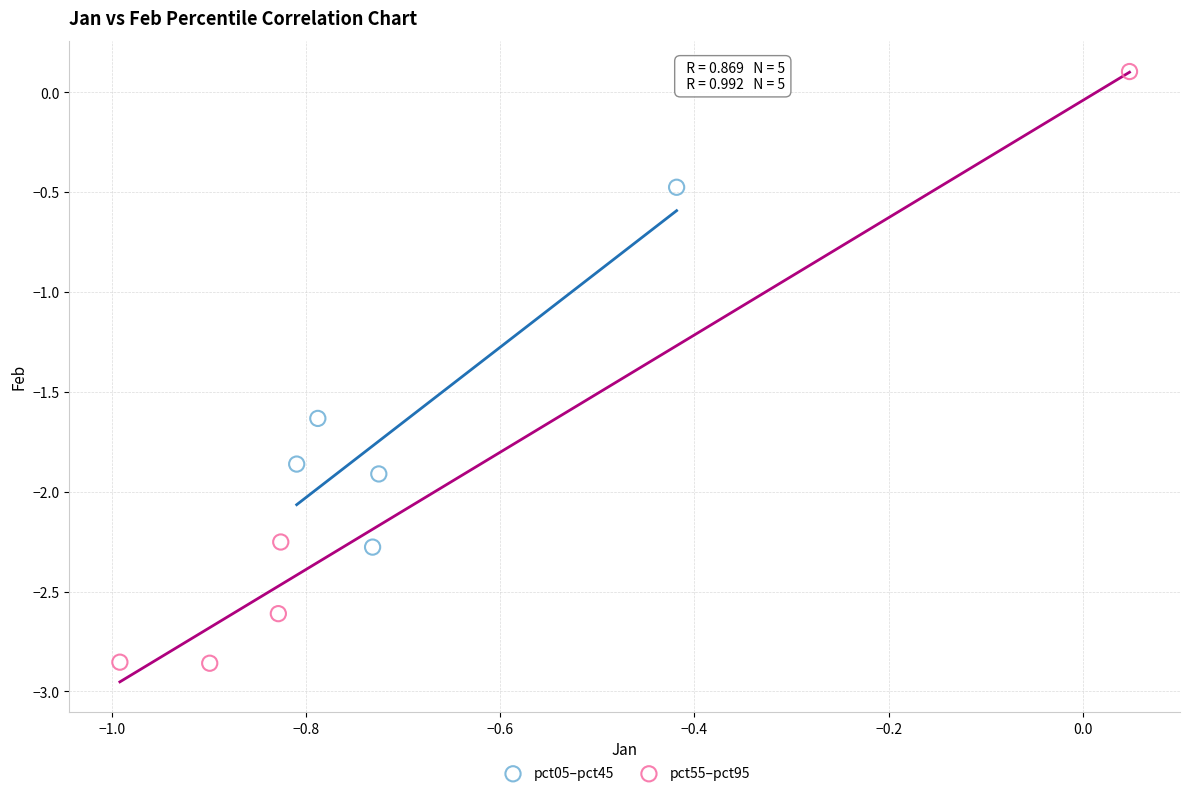

What are all the series names shown in the legend?

pct05–pct45, pct55–pct95